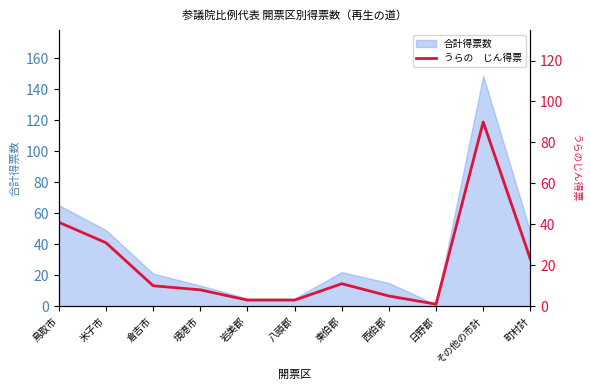

At which category does the chart reach its minimum across all series?

日野郡